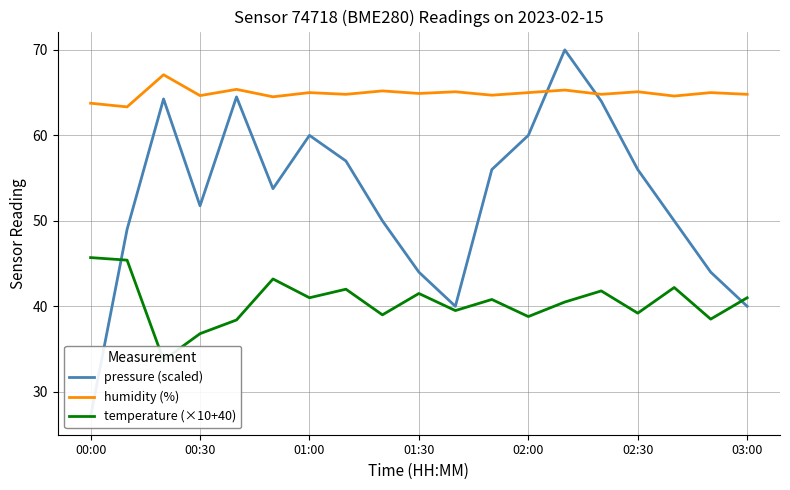

List the series in order of their peak value, highest first.

pressure (scaled), humidity (%), temperature (×10+40)